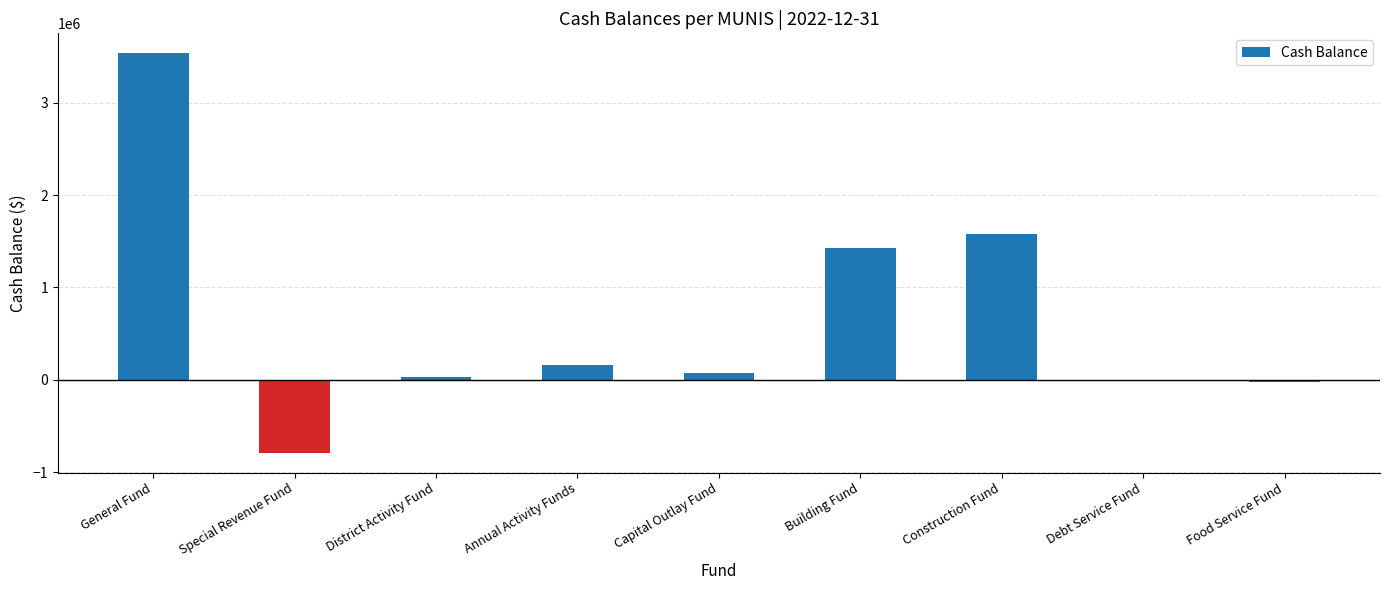

How many series are shown in this chart?

1